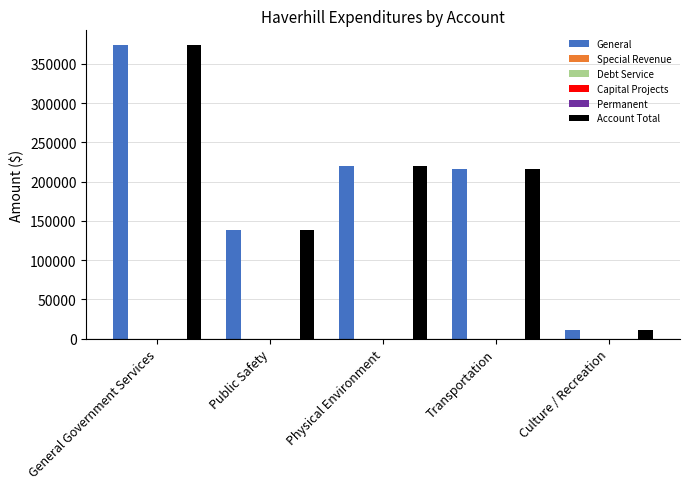

Reading right to left, extract all data points from this chart.

General: Culture / Recreation=11217	Transportation=216533	Physical Environment=220311	Public Safety=137802	General Government Services=374049
Special Revenue: Culture / Recreation=0	Transportation=0	Physical Environment=0	Public Safety=0	General Government Services=0
Debt Service: Culture / Recreation=0	Transportation=0	Physical Environment=0	Public Safety=0	General Government Services=0
Capital Projects: Culture / Recreation=0	Transportation=0	Physical Environment=0	Public Safety=0	General Government Services=0
Permanent: Culture / Recreation=0	Transportation=0	Physical Environment=0	Public Safety=0	General Government Services=0
Account Total: Culture / Recreation=11217	Transportation=216533	Physical Environment=220311	Public Safety=137802	General Government Services=374049